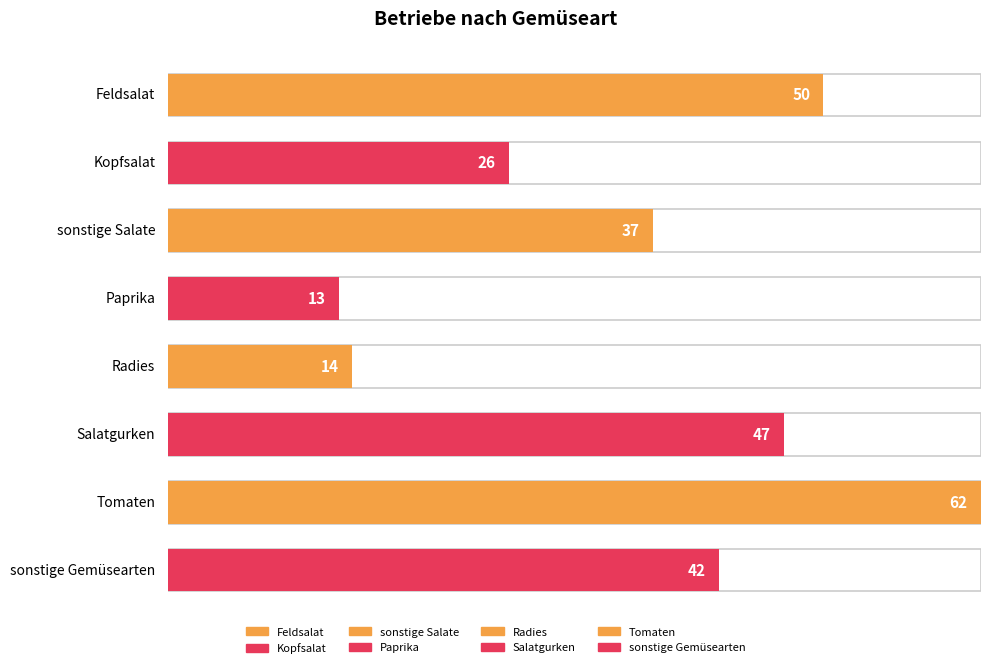

The value at Salatgurken is 17. True or false?

False